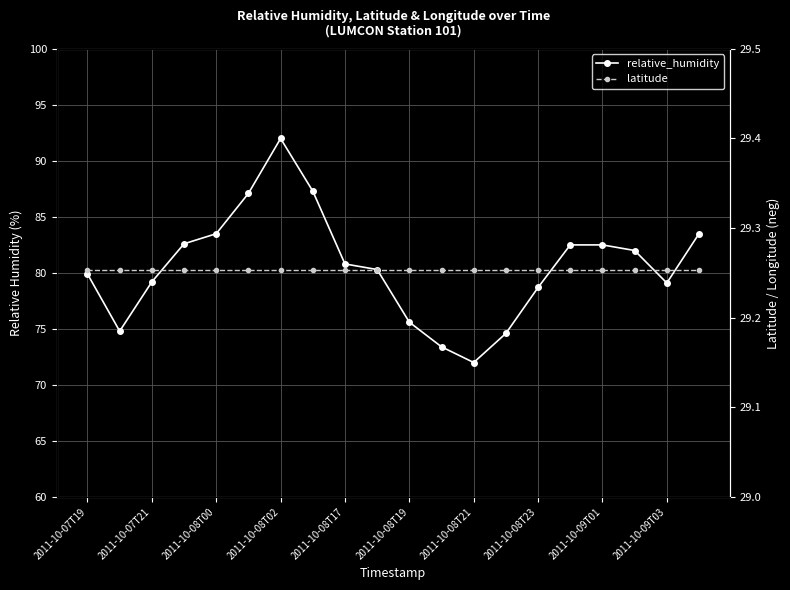

How many series are shown in this chart?

2